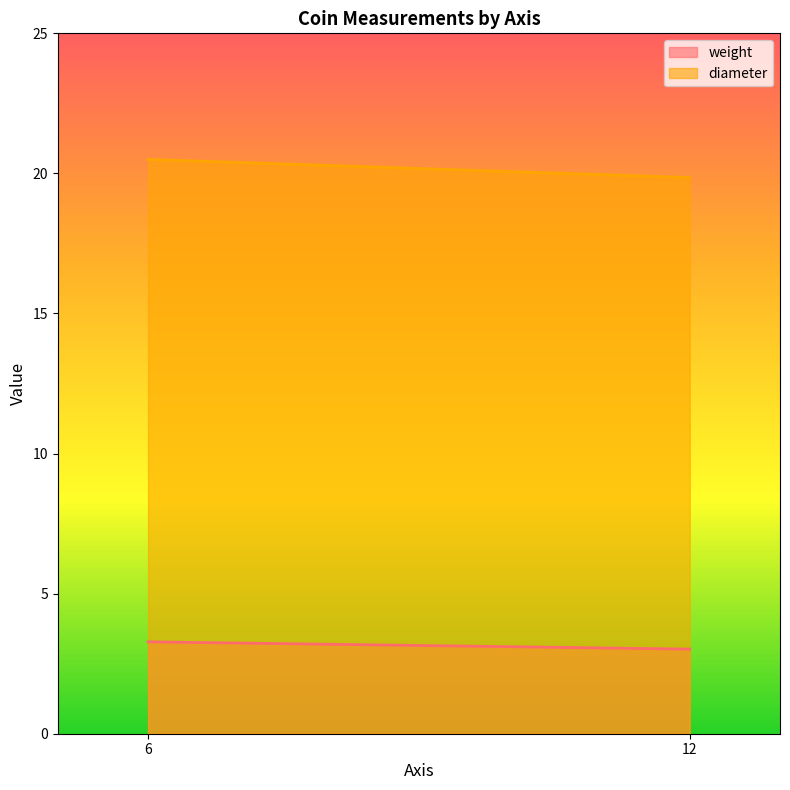

Which category has the lowest value in the weight series?

12